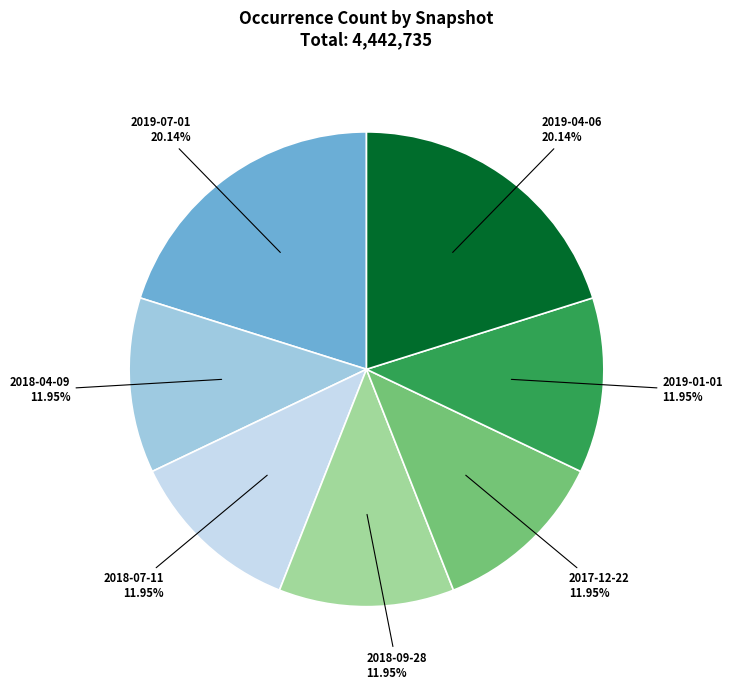

To the nearest percent, what portion does 2019-04-06 represent?

20%